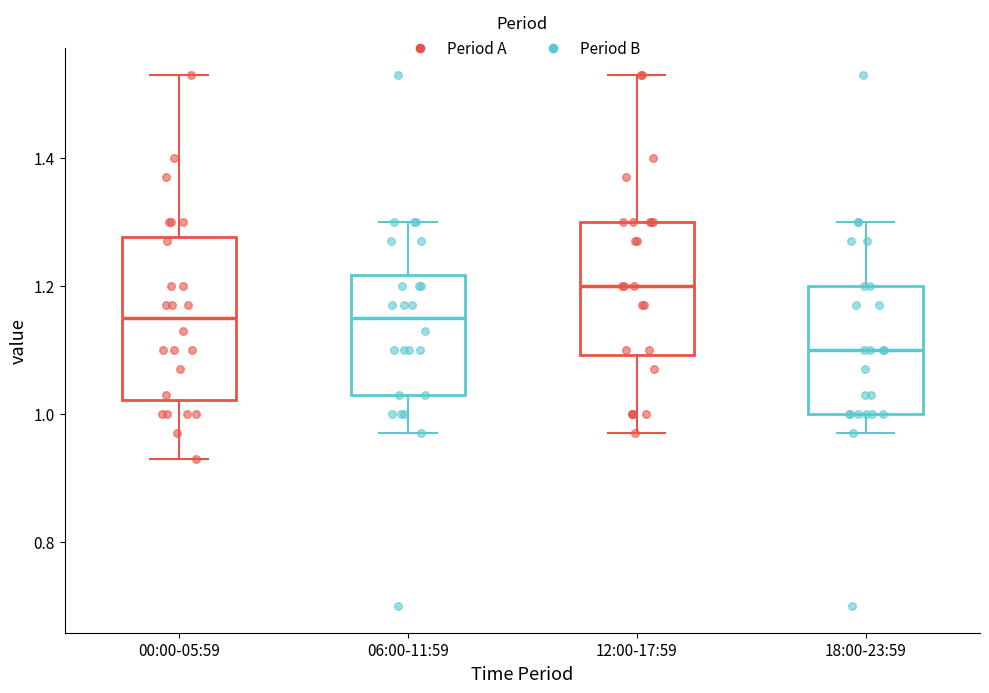

Where does the upper whisker of the box for 06:00-11:59 end on the y-axis? The values are not printed on the chart, so give them approximately, as read against the axis.

1.30